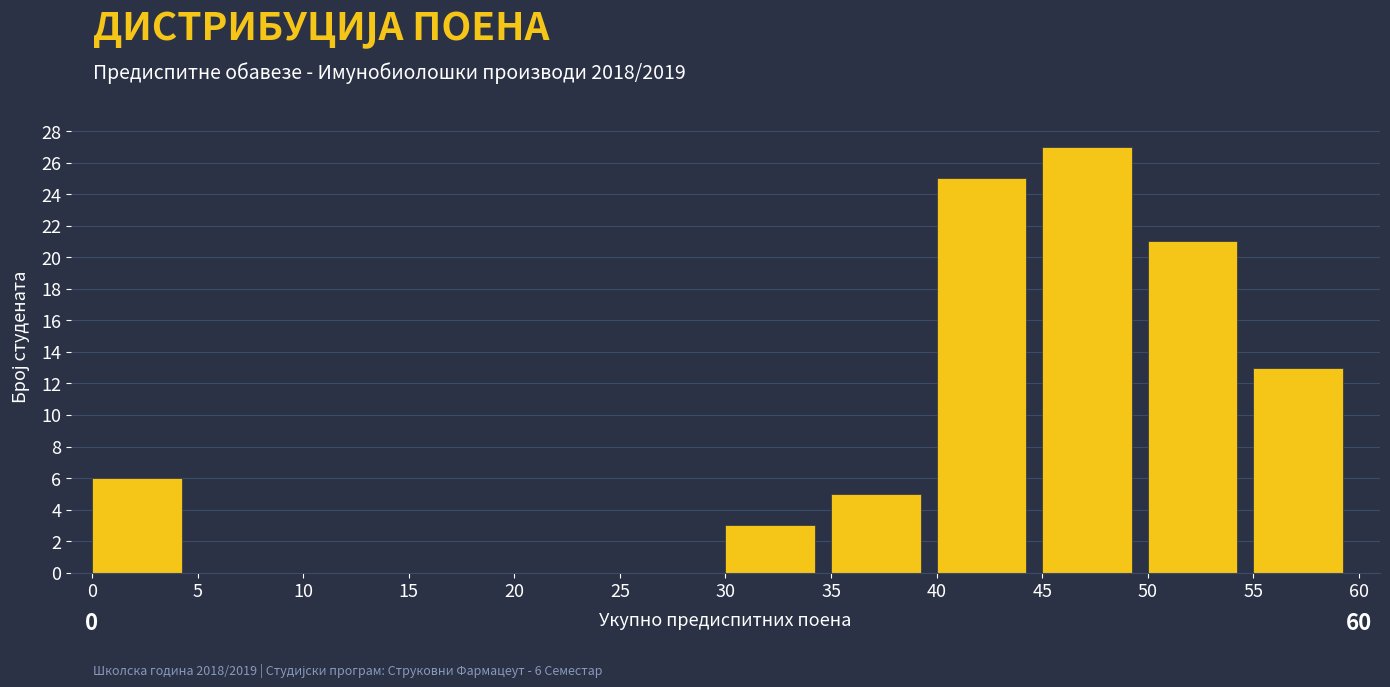

Which range on the x-axis has the tallest bar?

45 to 50